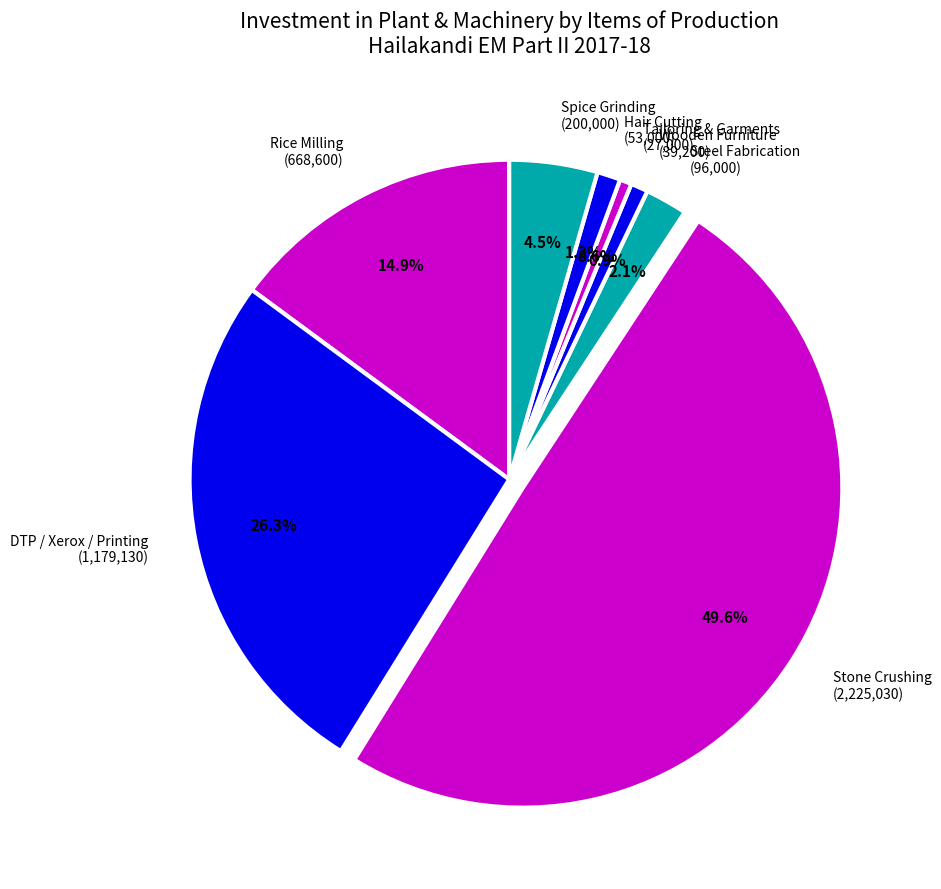

Which has a higher value, Stone Crushing (2,225,030) or DTP / Xerox / Printing (1,179,130)?

Stone Crushing (2,225,030)